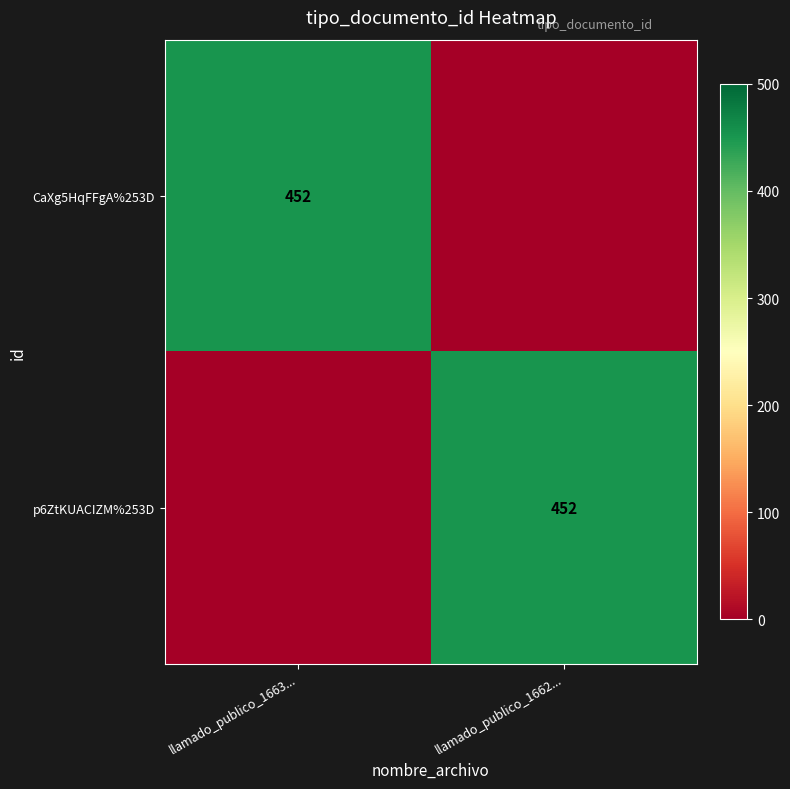

The value of p6ZtKUACIZM%253D at llamado_publico_1662... is 235. True or false?

False